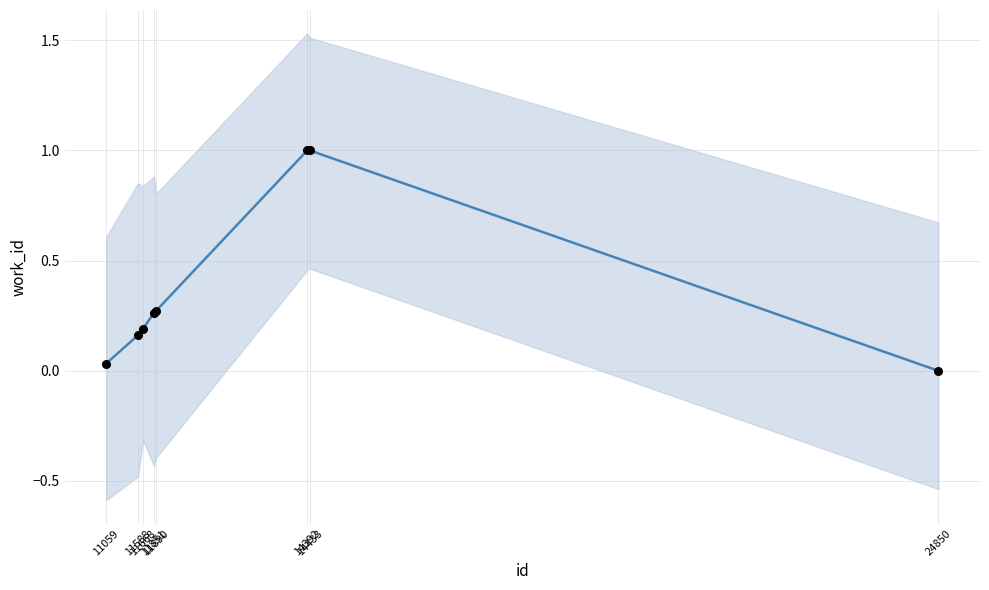

Which series has the largest total across all categories?

work_id